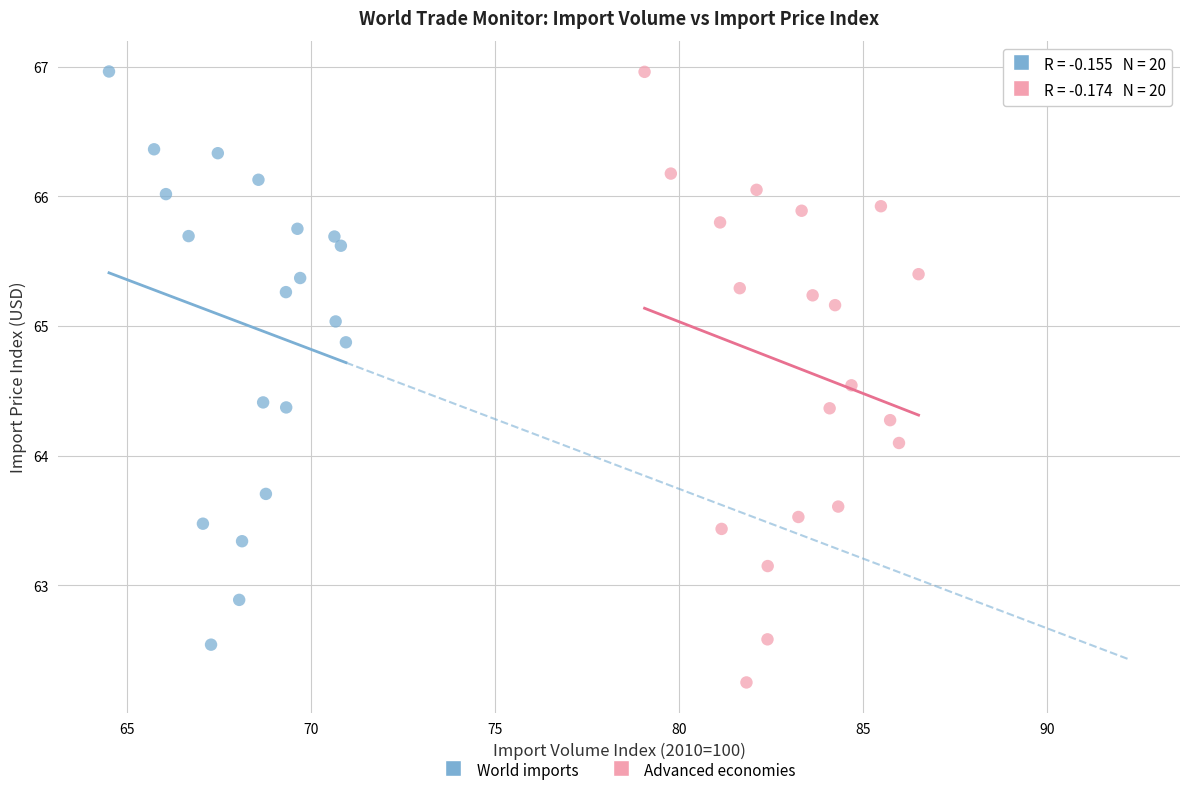

Which series has the largest Y range (max minus min)?

Advanced economies